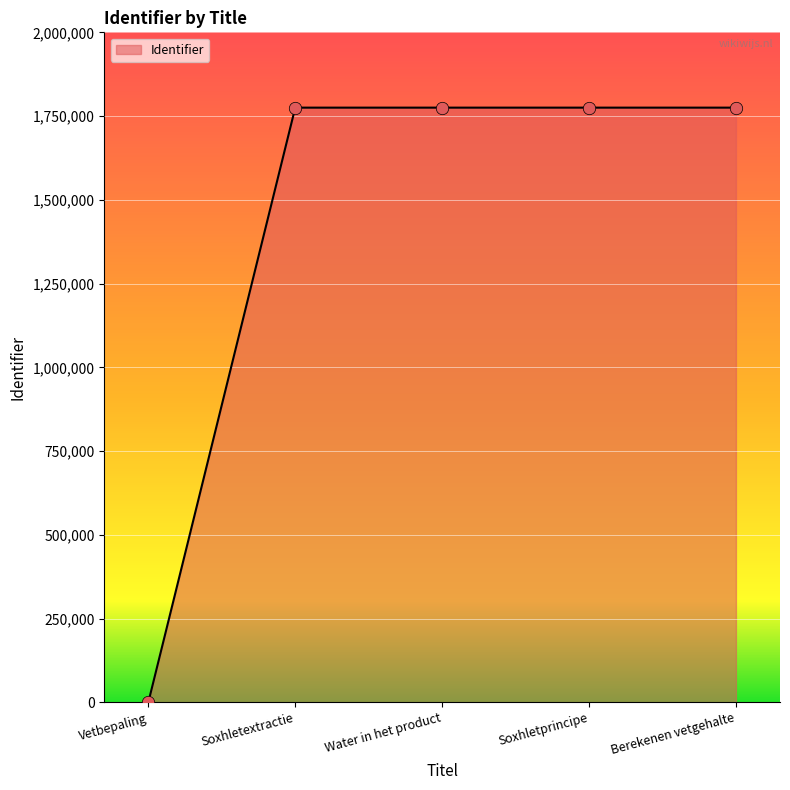

Between Vetbepaling and Soxhletprincipe, which is larger?

Soxhletprincipe